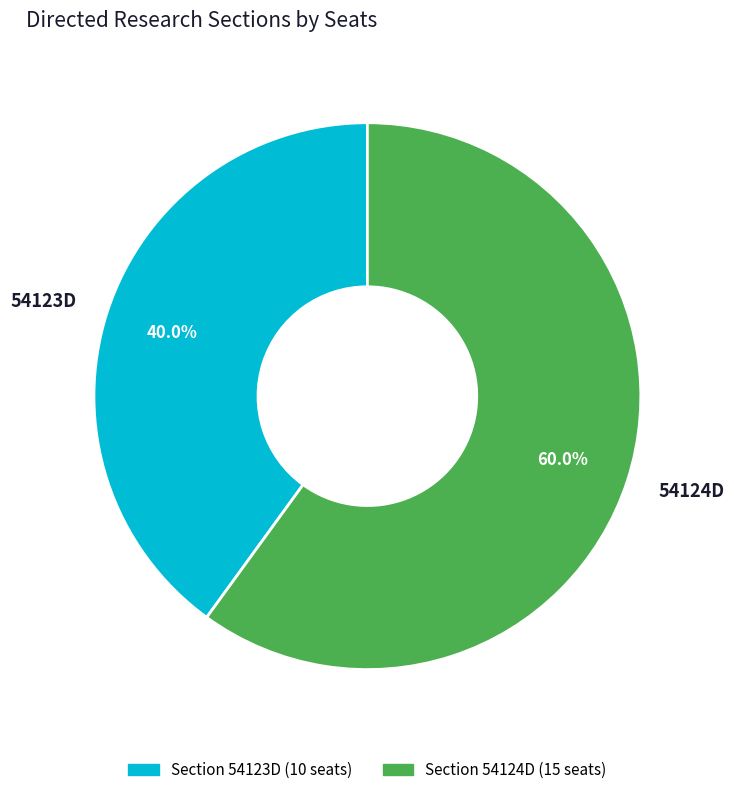

Which has a higher value, 54123D or 54124D?

54124D